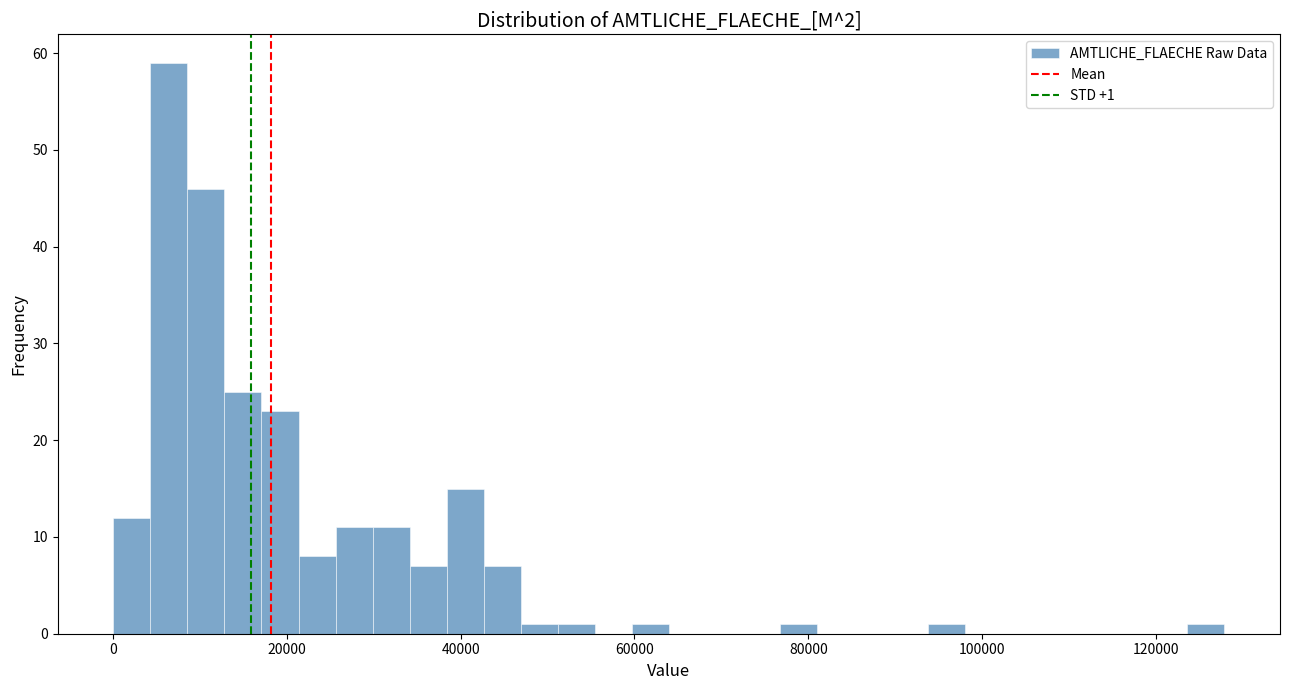

Around what value on the x-axis is the tallest bar? Give the approximate position of its centre, as read against the axis.

6000